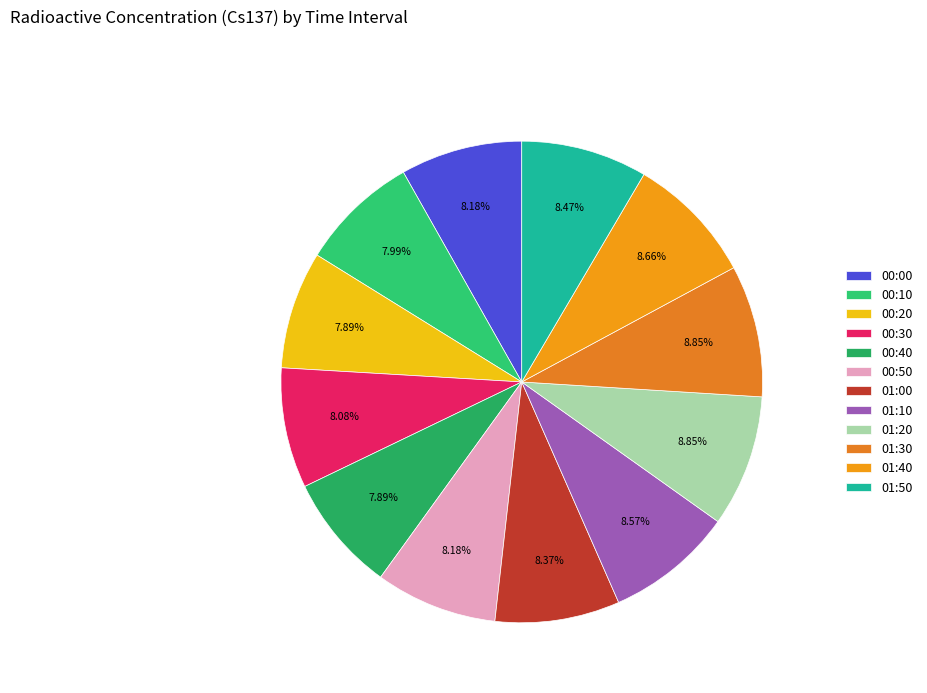

Is there a majority slice in this chart?

No